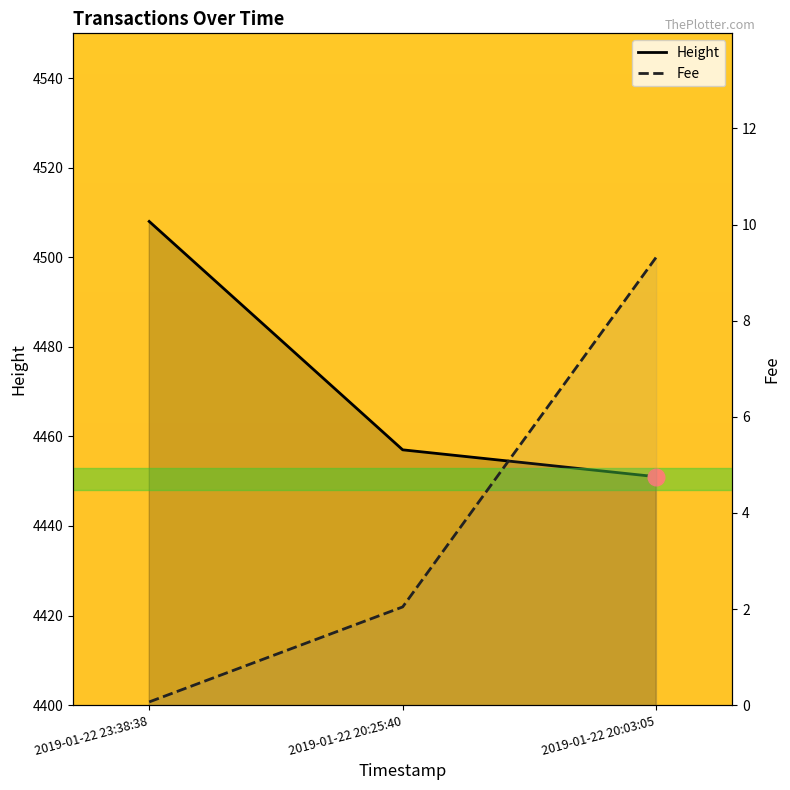

Rank the series at 2019-01-22 20:25:40 from lowest to highest value.

Fee, Height